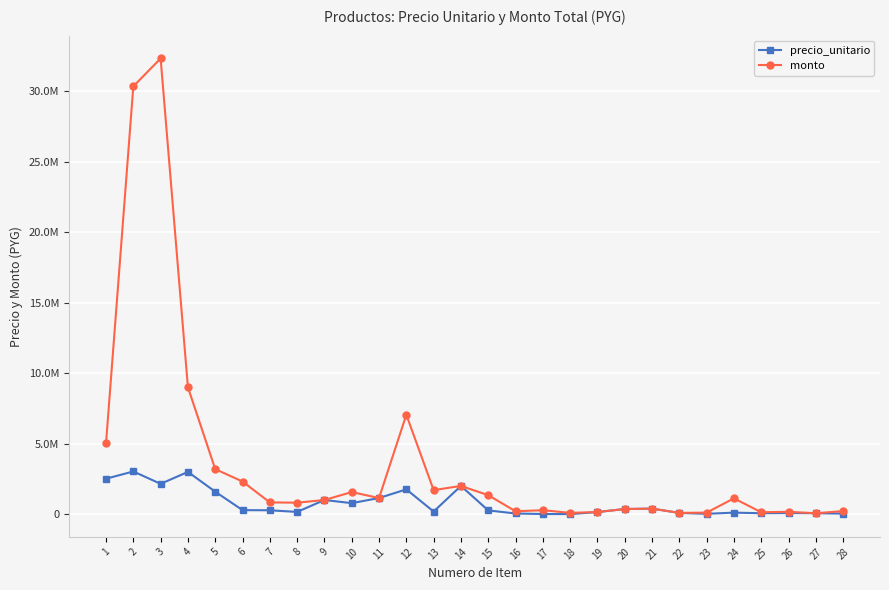

Is this an area chart (filled region under the line)?

No